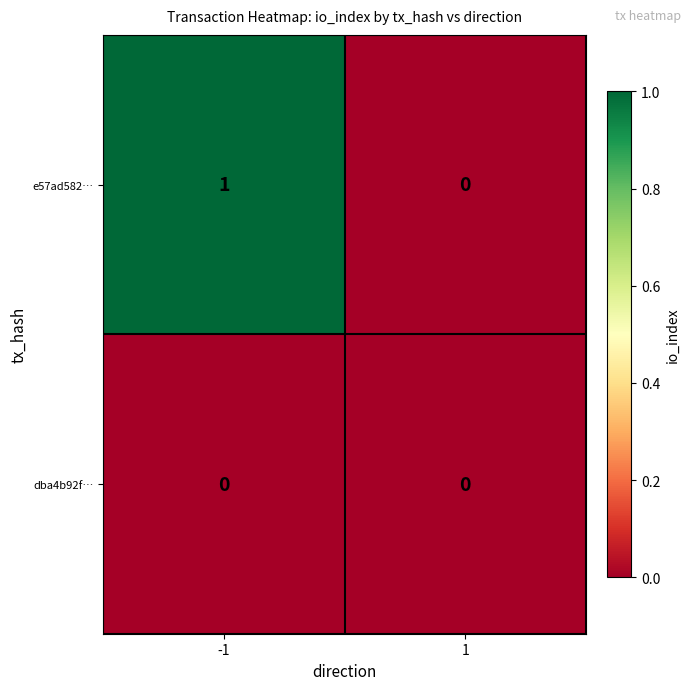

At which category is the sum across all series the highest?

-1